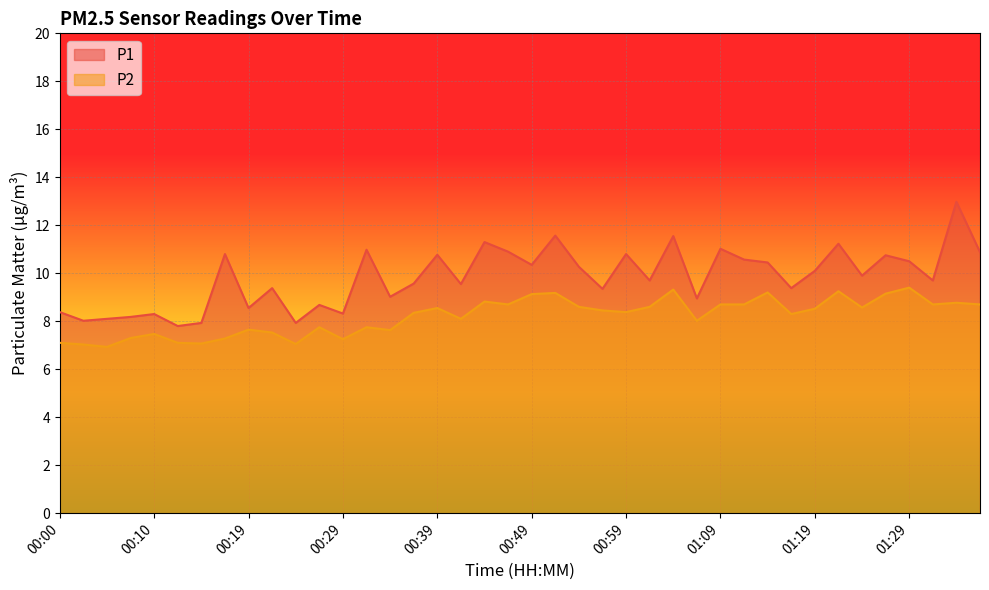

Where does the P2 series first go above 8?

00:37